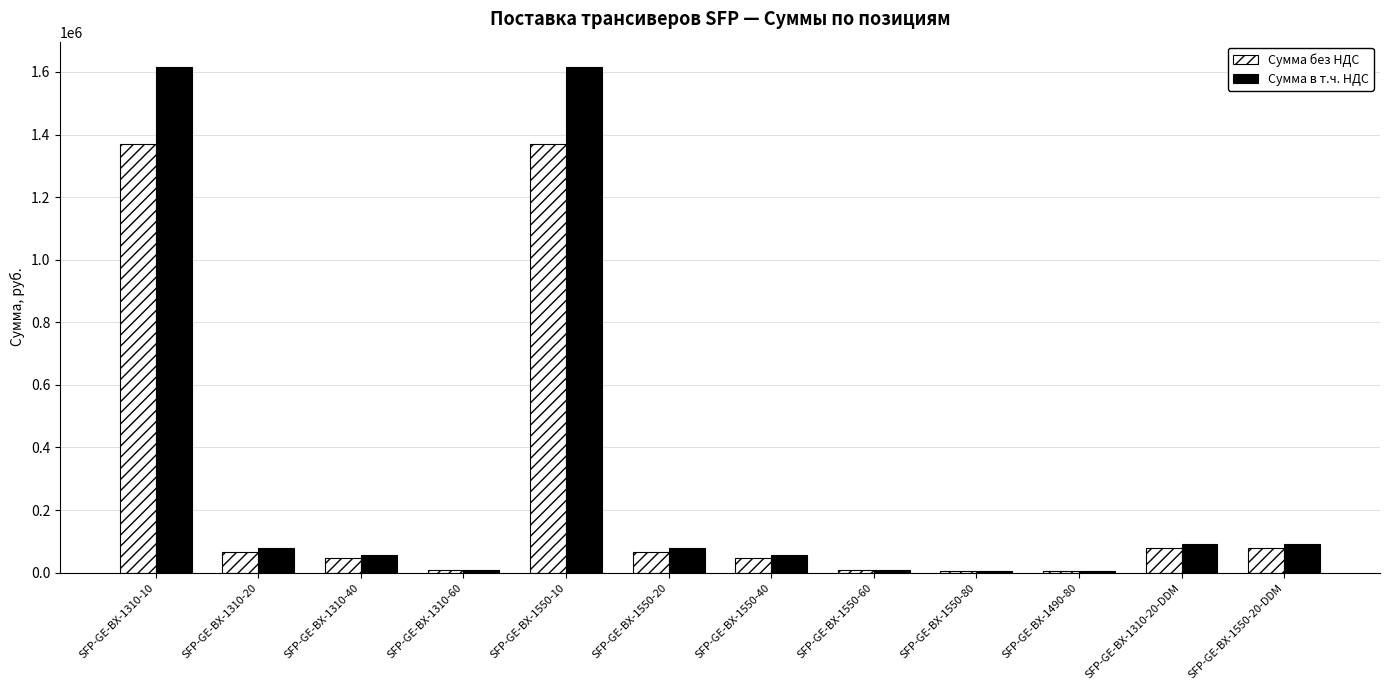

Read the Сумма в т.ч. НДС value at SFP-GE-BX-1550-10.

1616060.7